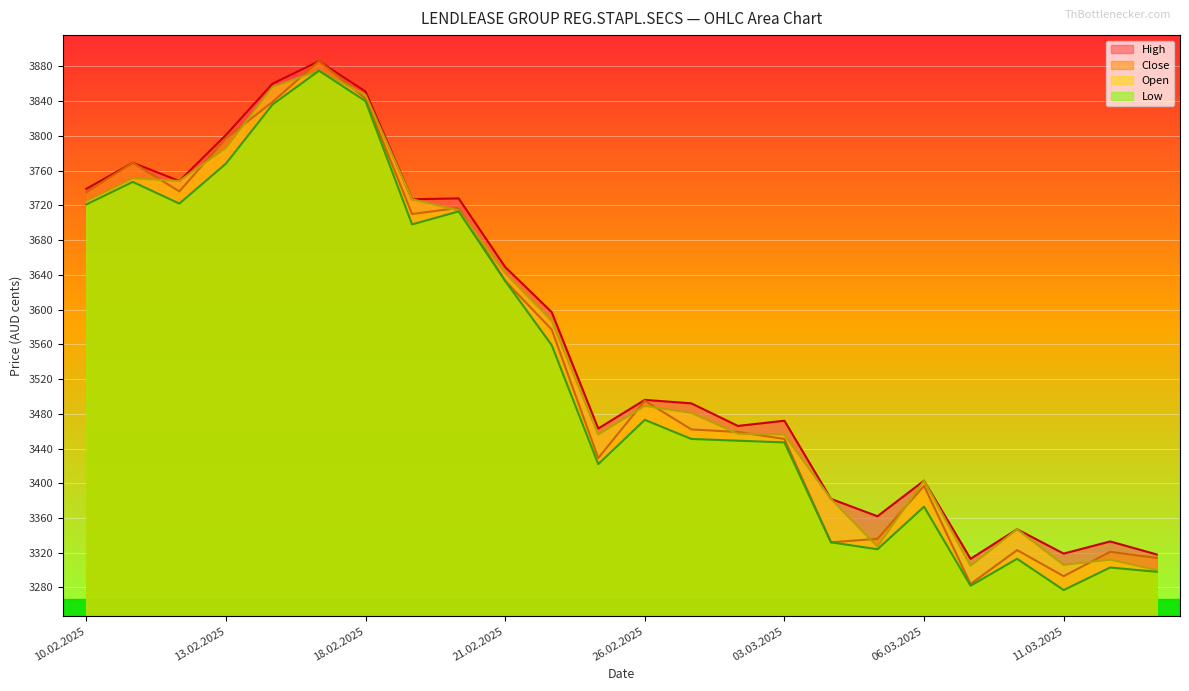

What is the value of the Close point at the 14th from the left?

3462